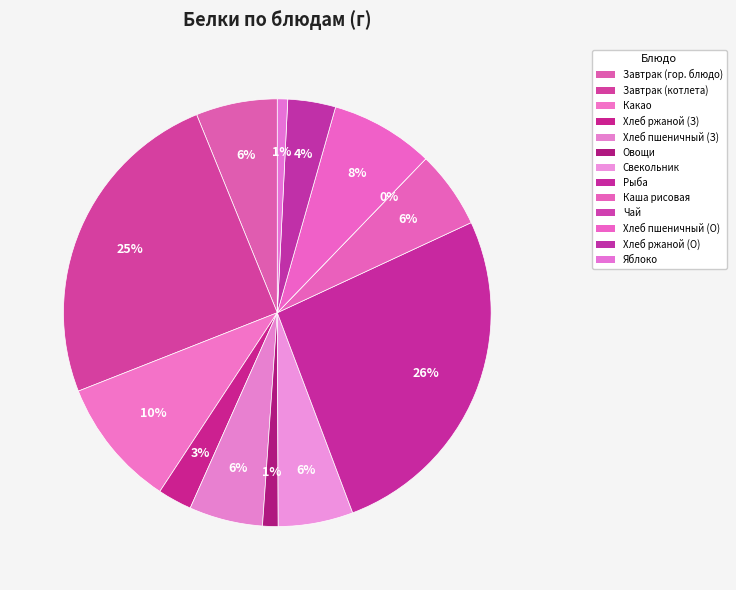

To the nearest percent, what is the average slice percentage?

8%